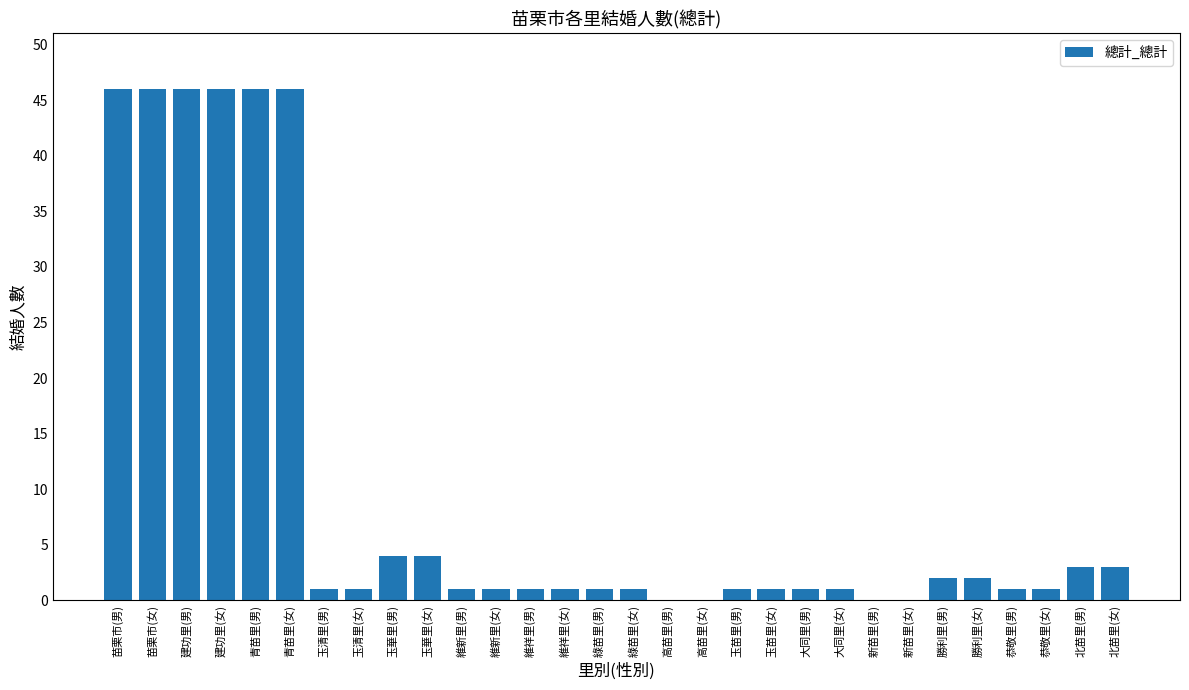

The value at 青苗里(男) is 46. True or false?

True